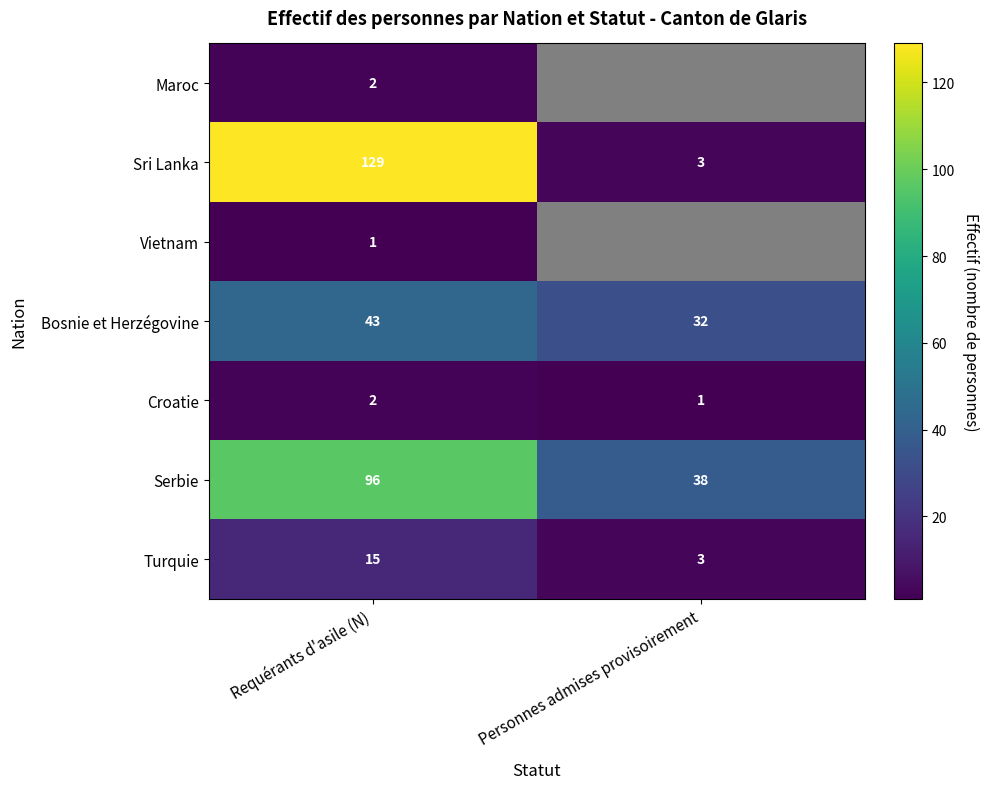

Is the value of Turquie at Personnes admises provisoirement greater than the value of Bosnie et Herzégovine at Requérants d'asile (N)?

No